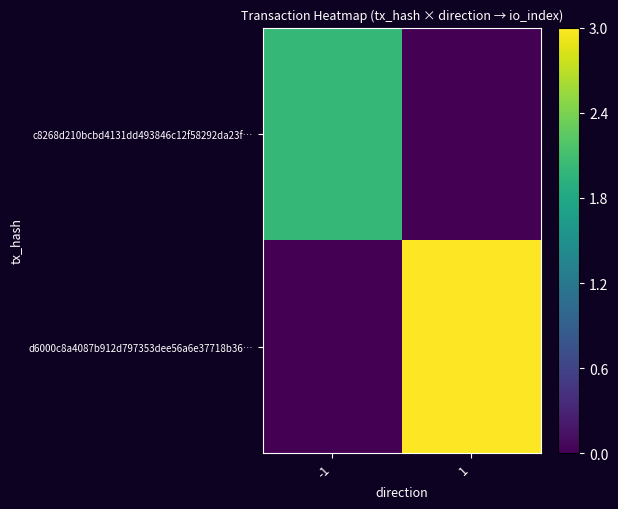

What is the total value across all series at -1?

2